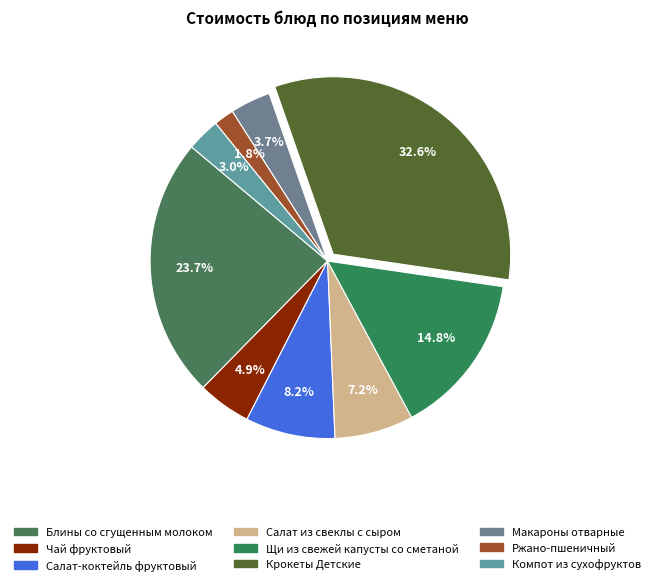

What is the ratio of the value at Щи из свежей капусты со сметаной to the value at Салат из свеклы с сыром?

2.1